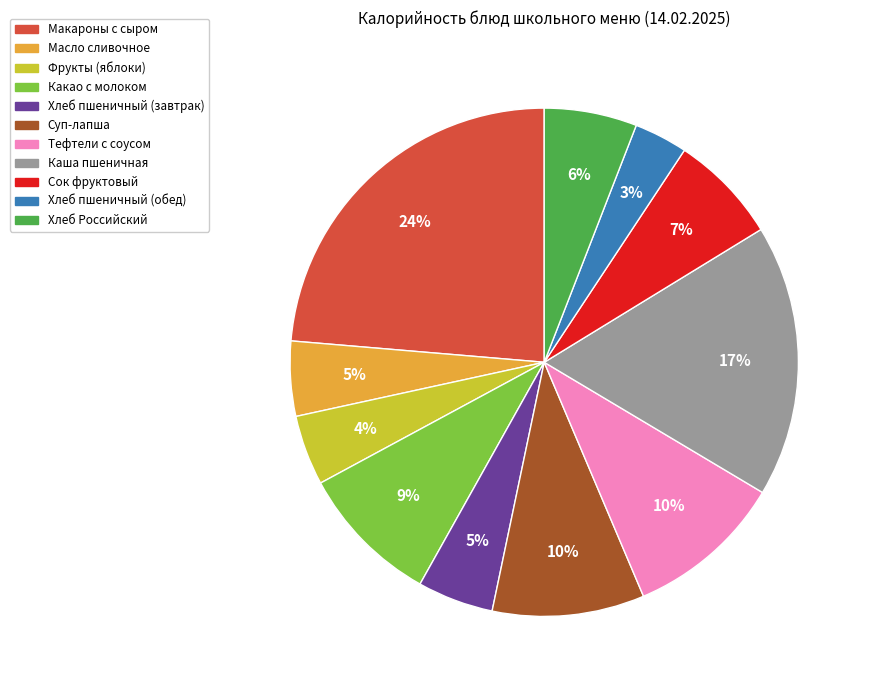

Is Тефтели с соусом the majority of the pie?

No